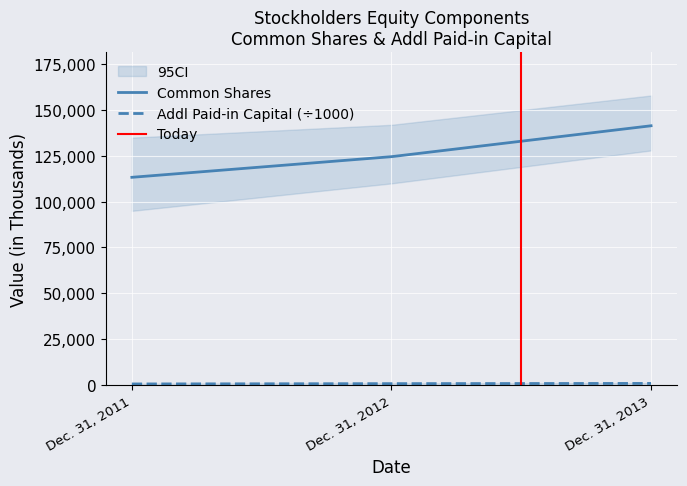

What is the average value of the Common Shares series?

126465.0